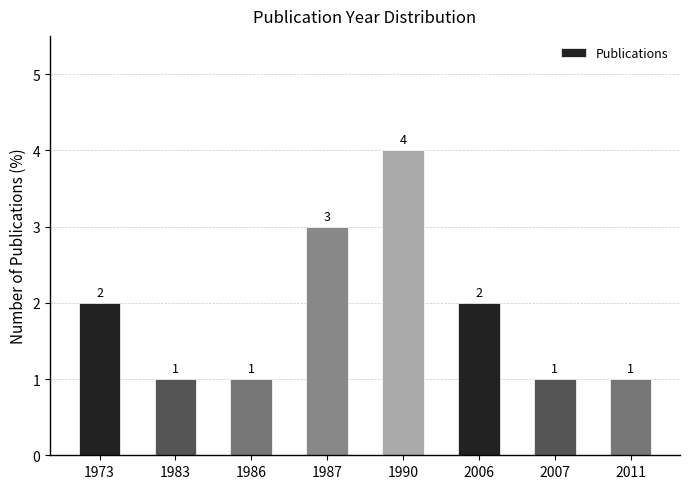

What is the greatest value displayed?

4